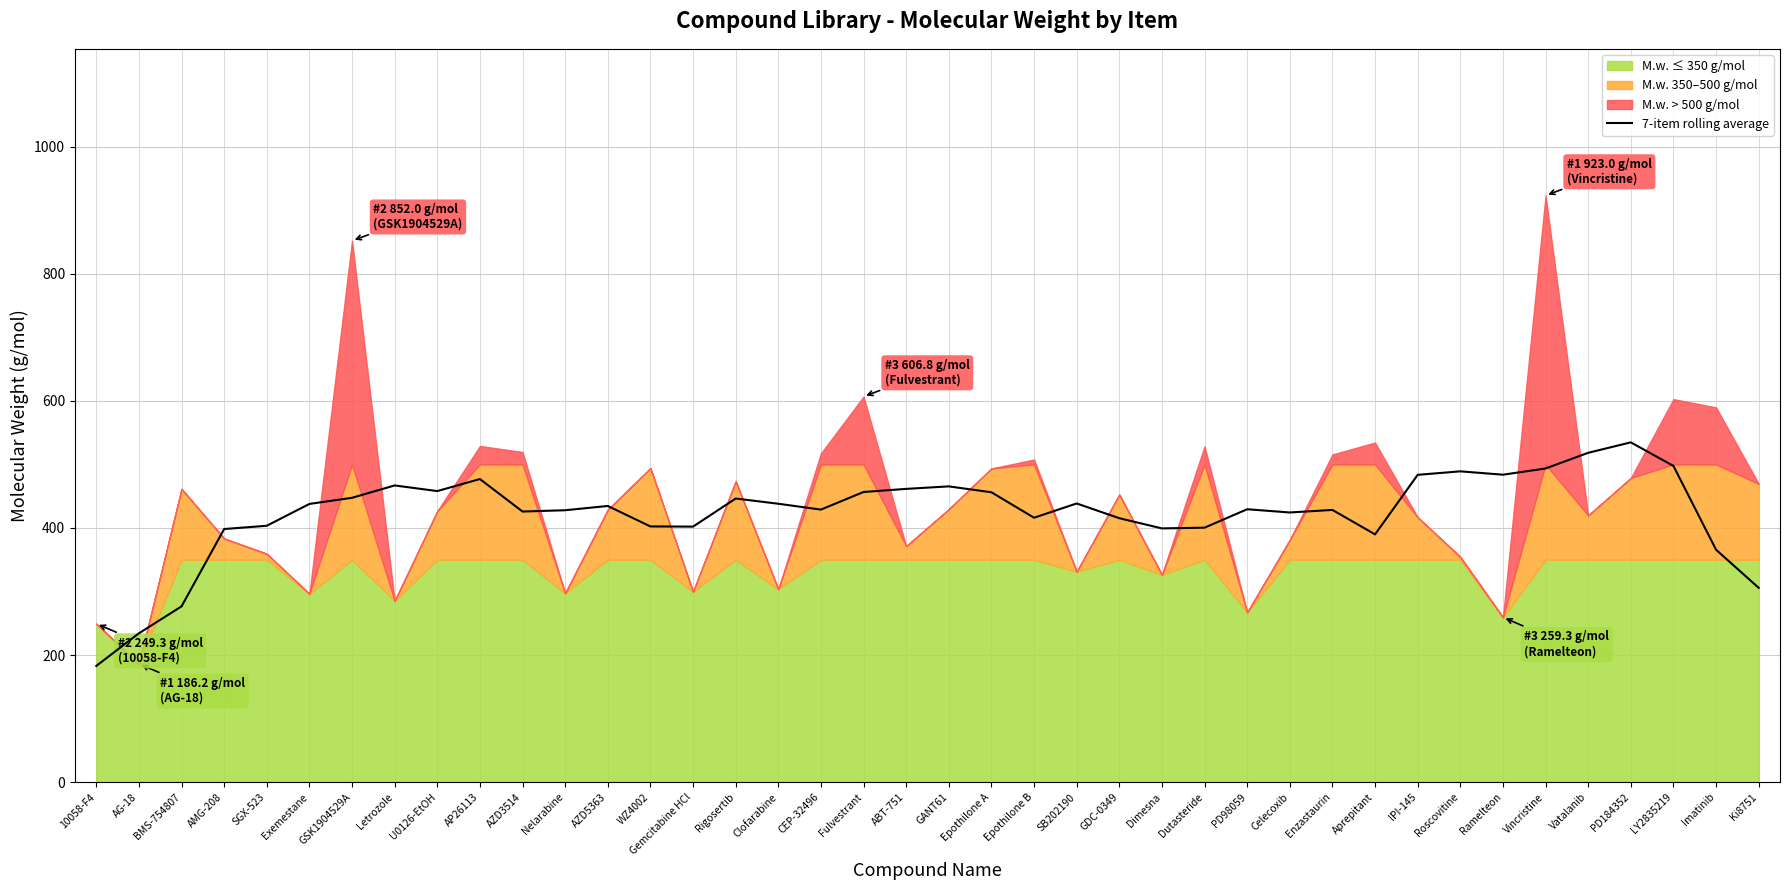

True or false: the data shows 256.6 at Celecoxib.

False